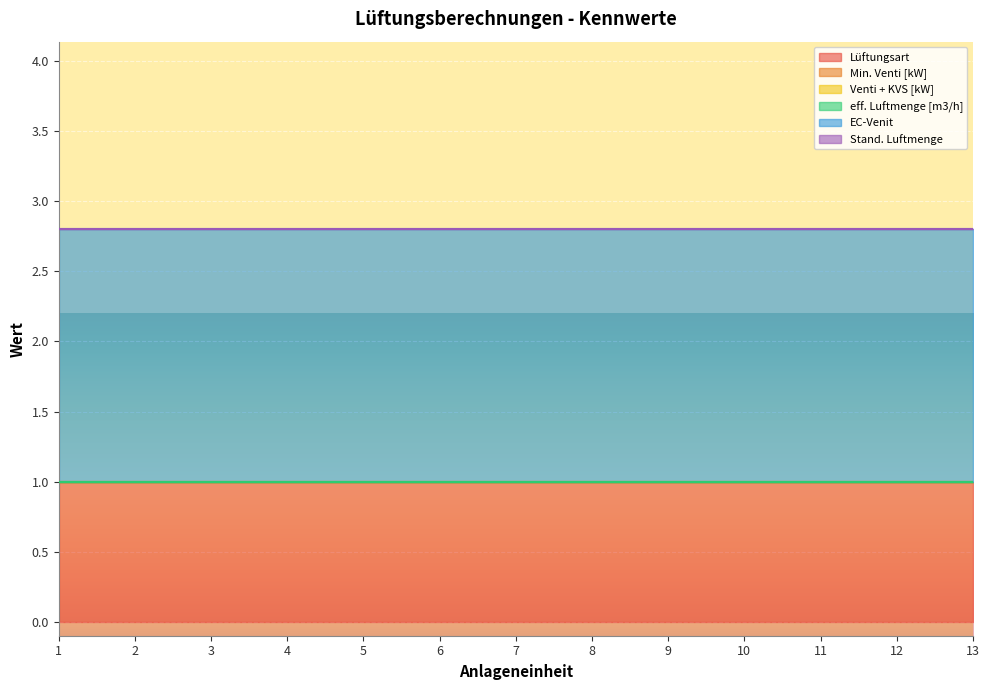

True or false: Lüftungsart and Min. Venti [kW] cross at least once.

False